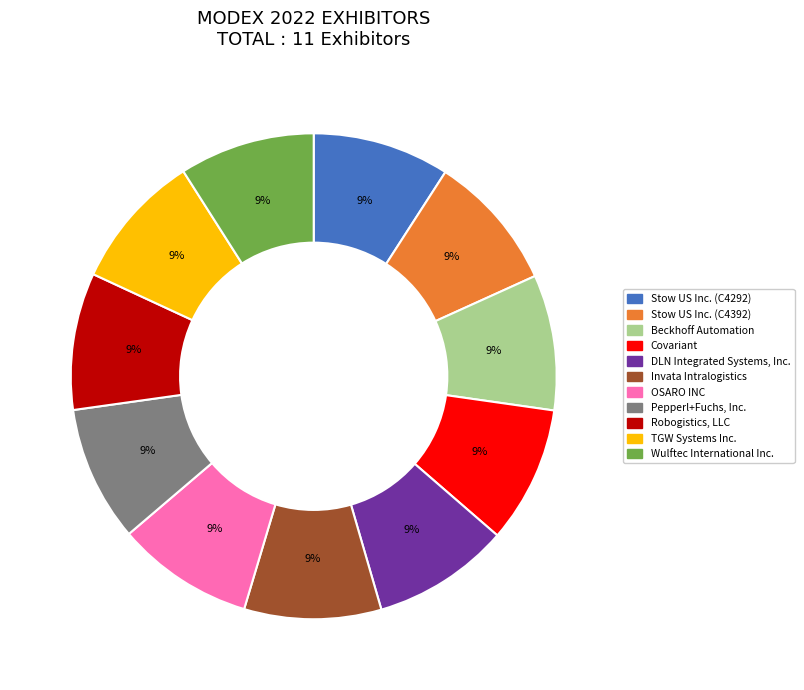

To the nearest percent, what is the average slice percentage?

9%